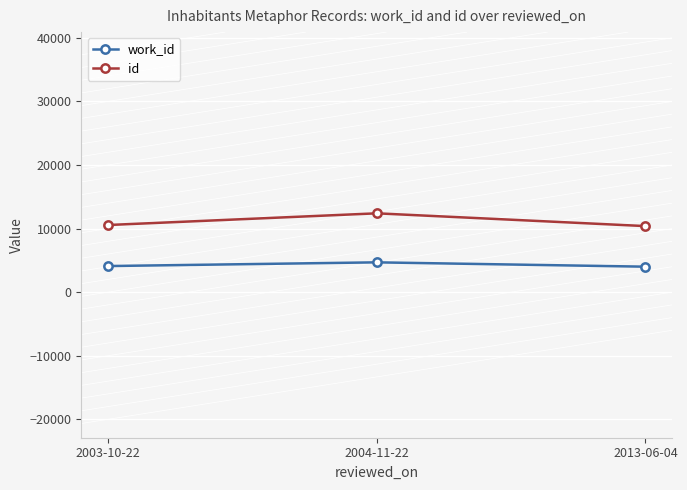

Where is id nearest to the value 11392?

2003-10-22